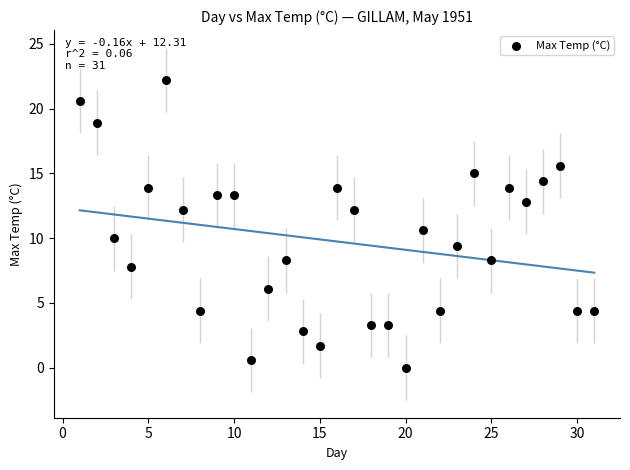

What is the range of X values (max minus min)?

30.0